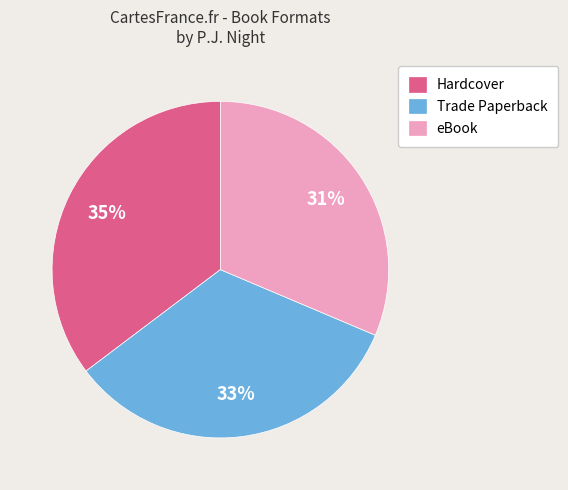

Does Trade Paperback account for over 50% of the chart?

No